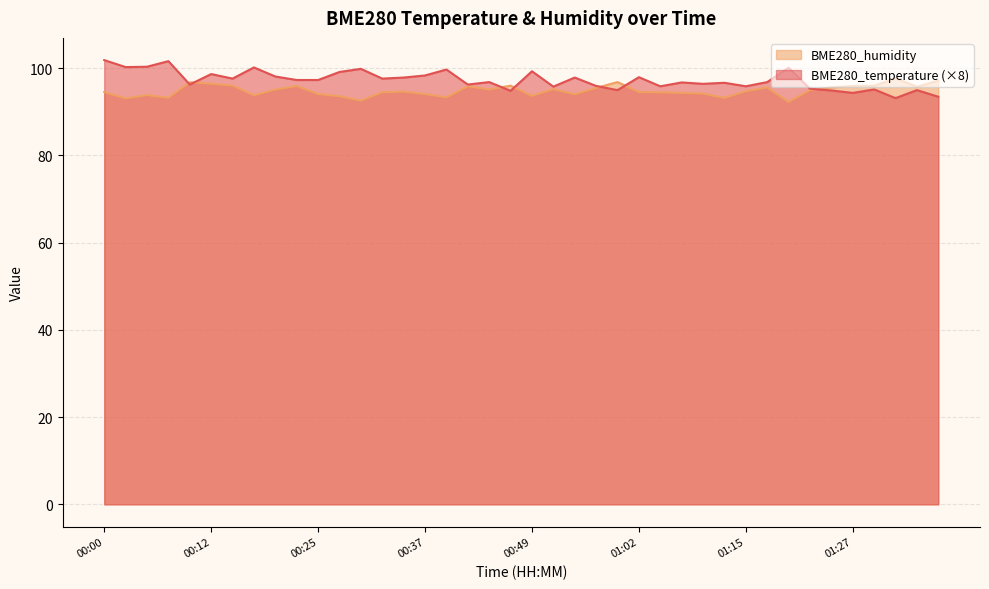

Which category has the lowest value in the BME280_temperature series?

01:32